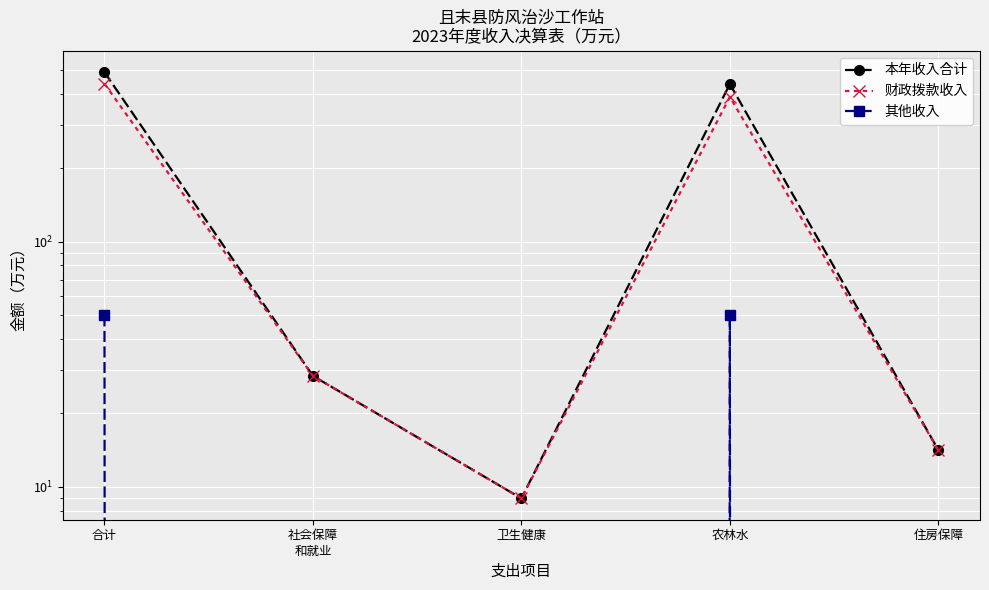

True or false: 其他收入 has more than 1 points higher than both neighbors.

False